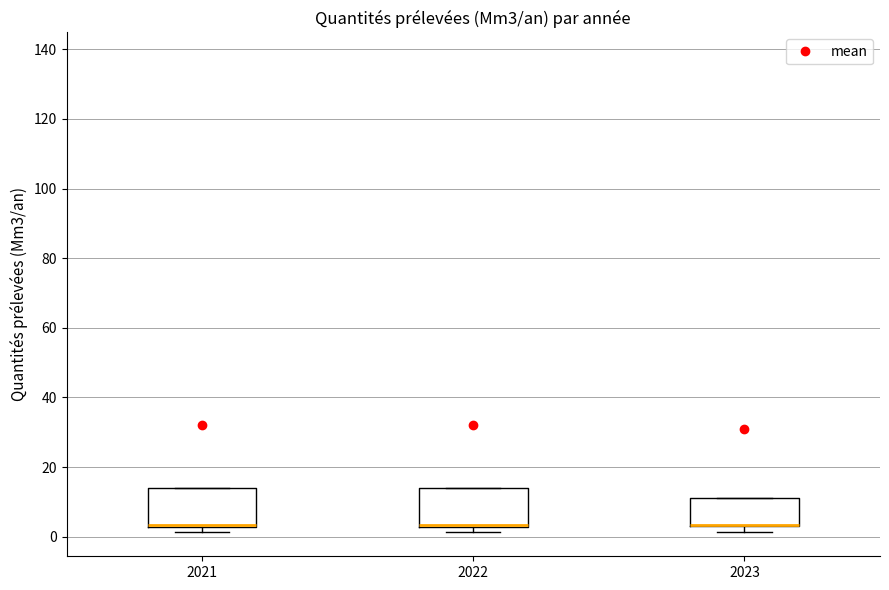

Reading left to right, read every box against the y-axis: the position of its median line, the range the box covers, and the ends of its whiskers. The values are not printed on the chart, so give them approximately, as read against the axis.

2021: median 4 (drawn on the box's lower edge), box 2 to 14, whiskers 2 (just below the box's lower edge) to 14
2022: median 4 (drawn on the box's lower edge), box 2 to 14, whiskers 2 (just below the box's lower edge) to 14
2023: median 4 (drawn on the box's lower edge), box 4 to 12, whiskers 2 to 12